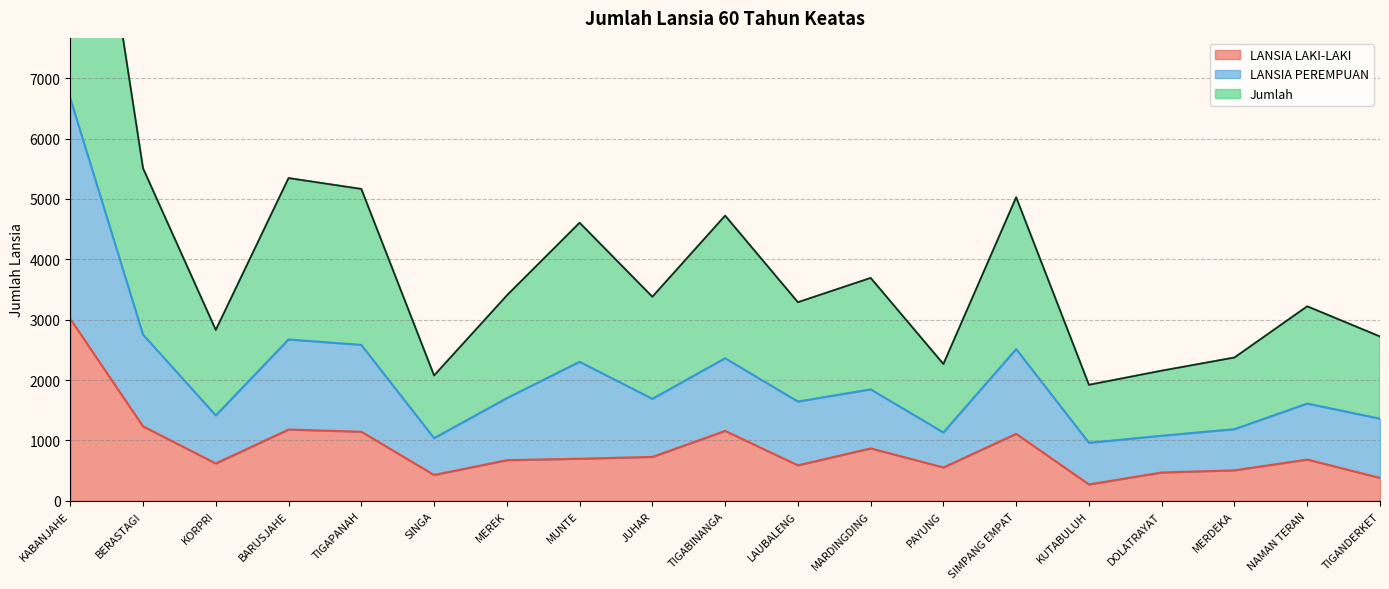

At which category is the sum across all series the highest?

KABANJAHE